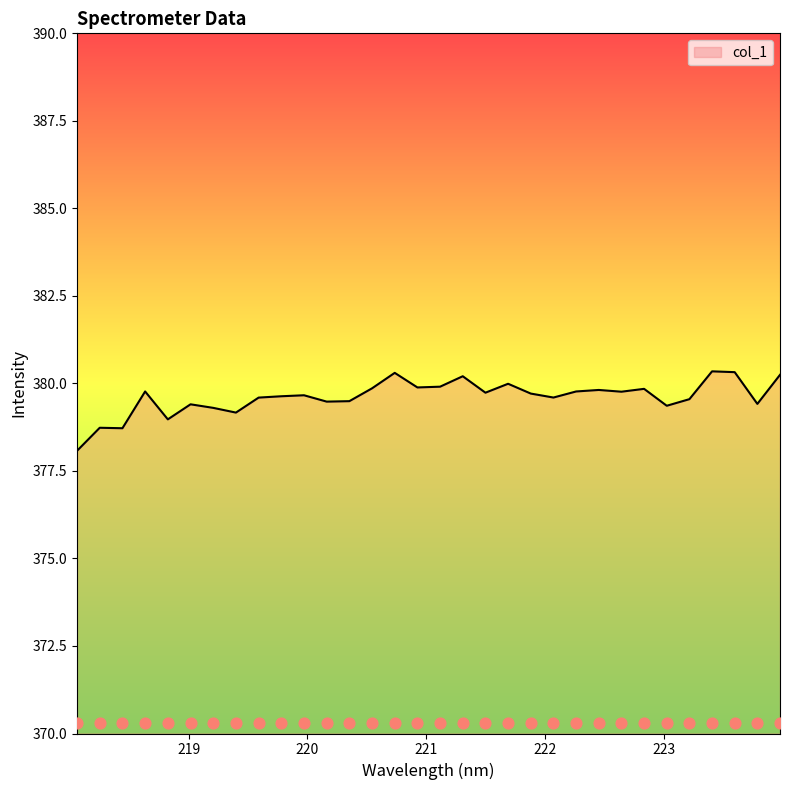

Approximately how many times larger is the value at 221.8812 compared to 223.7895?

1.0